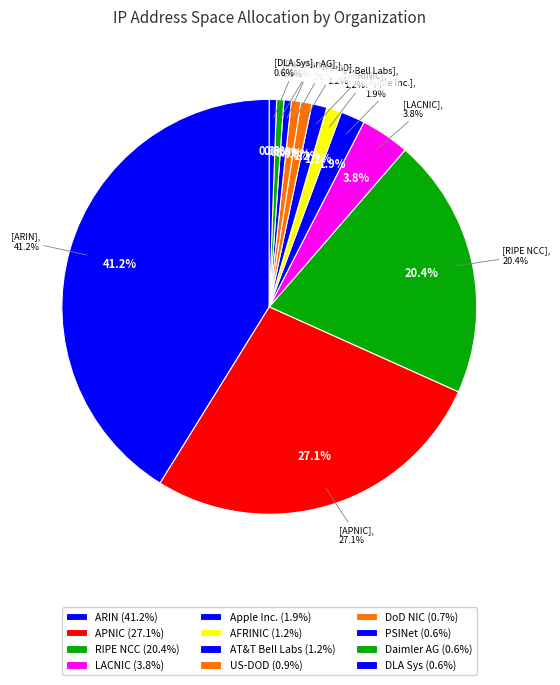

Is RIPE NCC the majority of the pie?

No